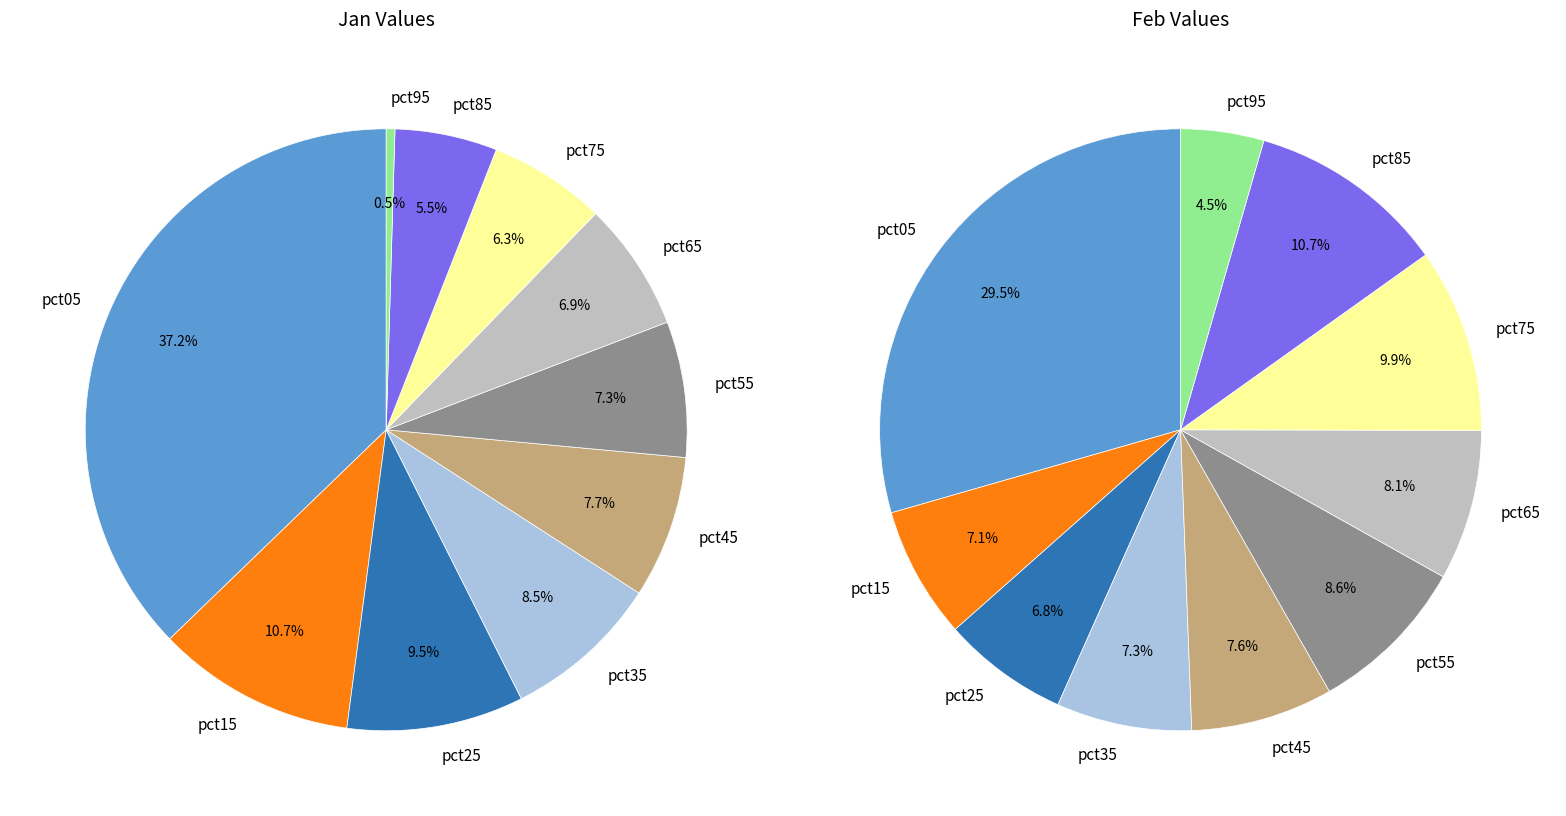

Does values_jan represent more than half of the total?

No